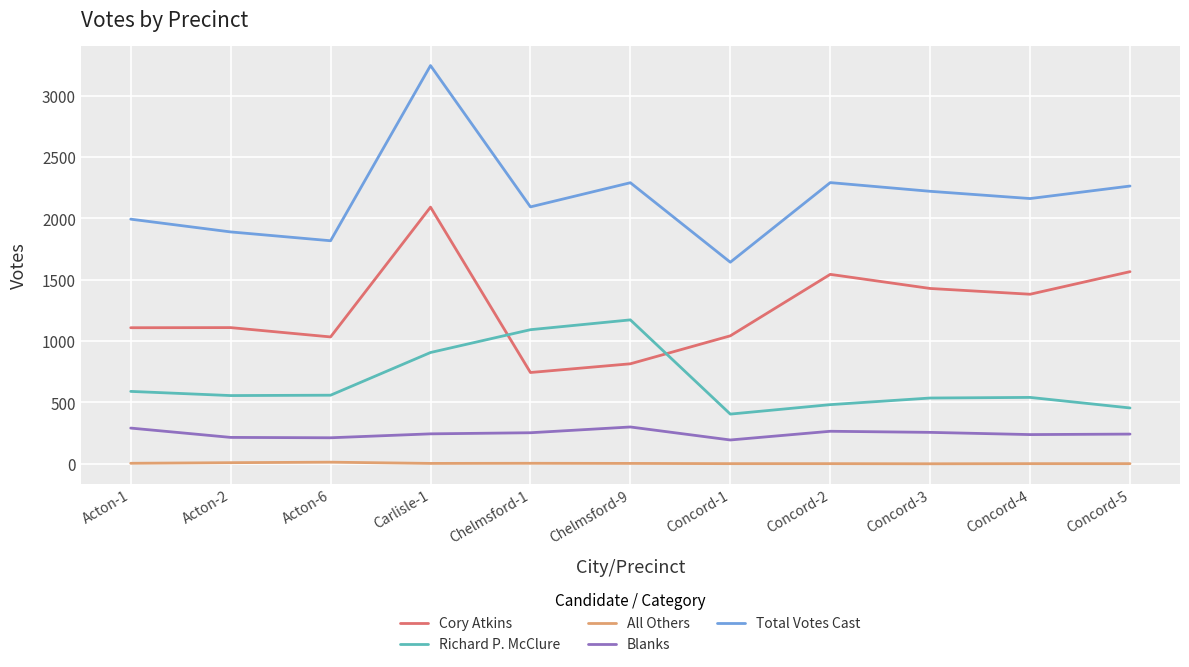

Is the value of Cory Atkins at Chelmsford-9 greater than the value of Richard P. McClure at Chelmsford-9?

No